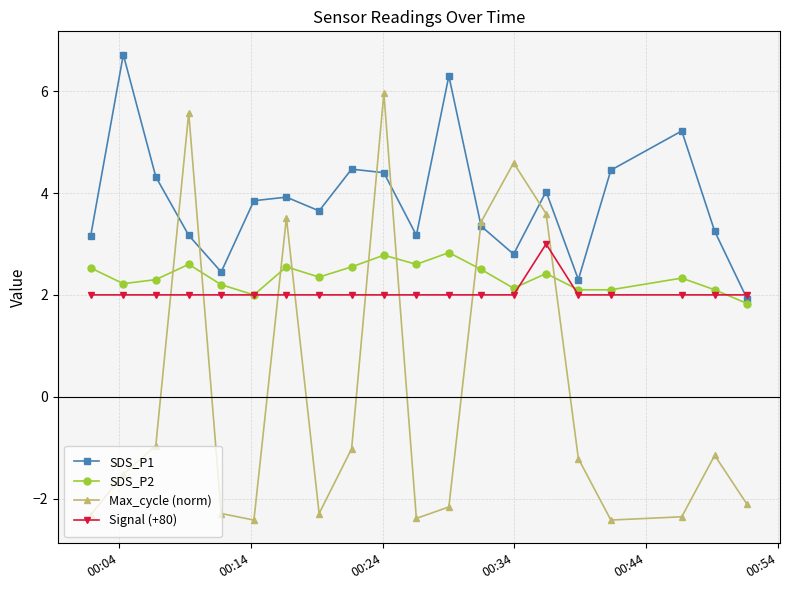

Count the SDS_P2 values in the range 2 to 3.

19